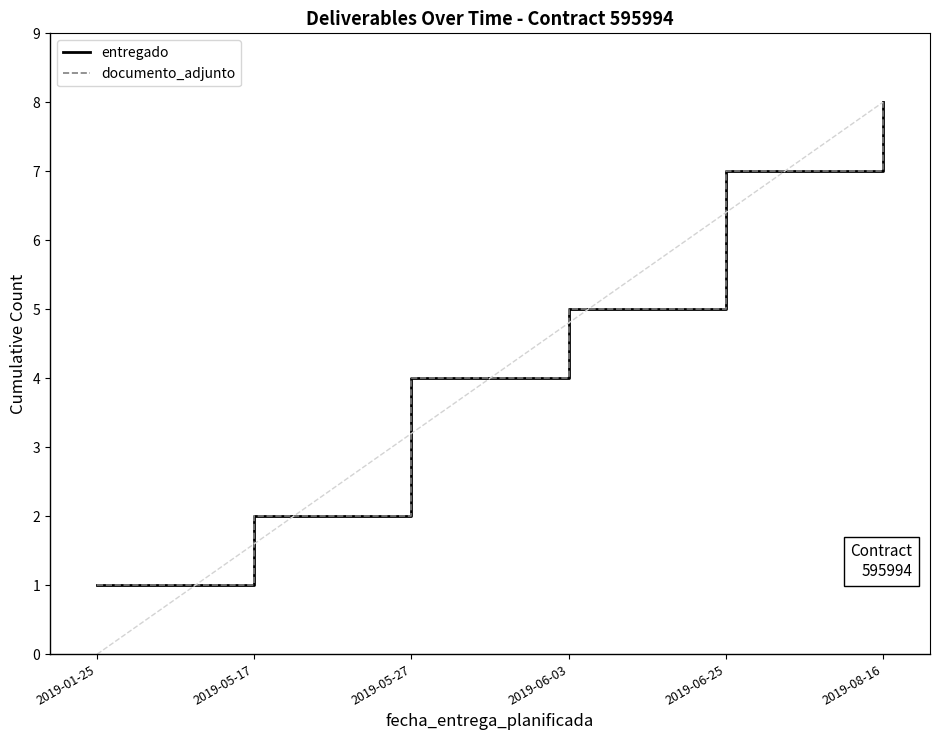

What is the value of the documento_adjunto point at the 6th from the left?

8